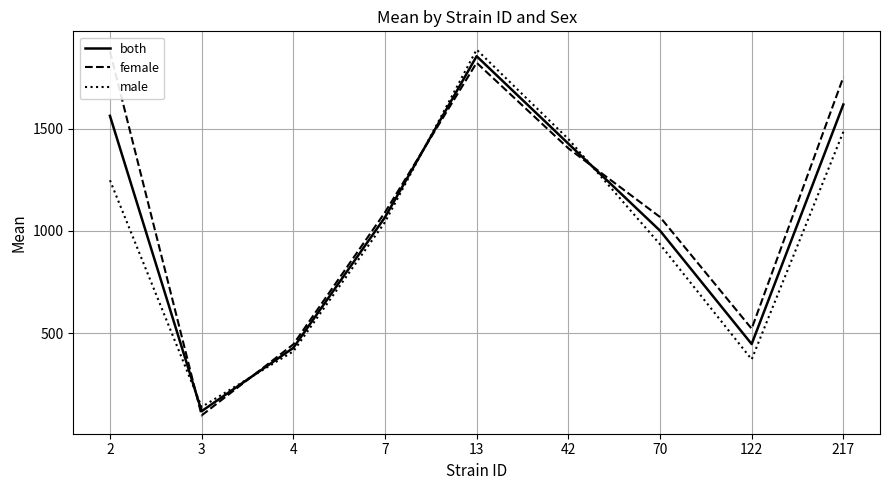

At which category is the sum across all series the highest?

13